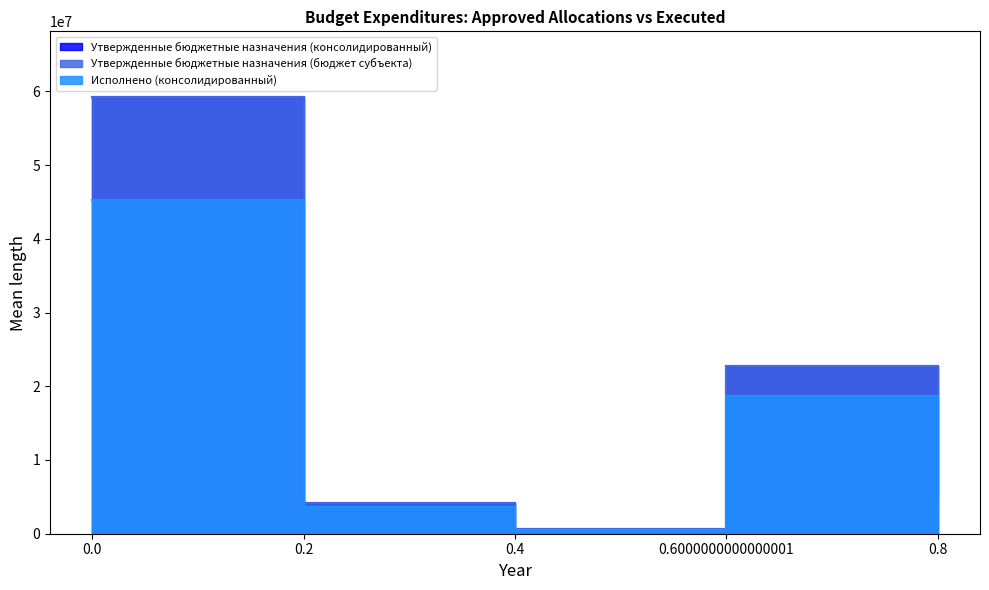

True or false: Исполнено (консолидированный) has a value of 726444.1 at 0.4.

False